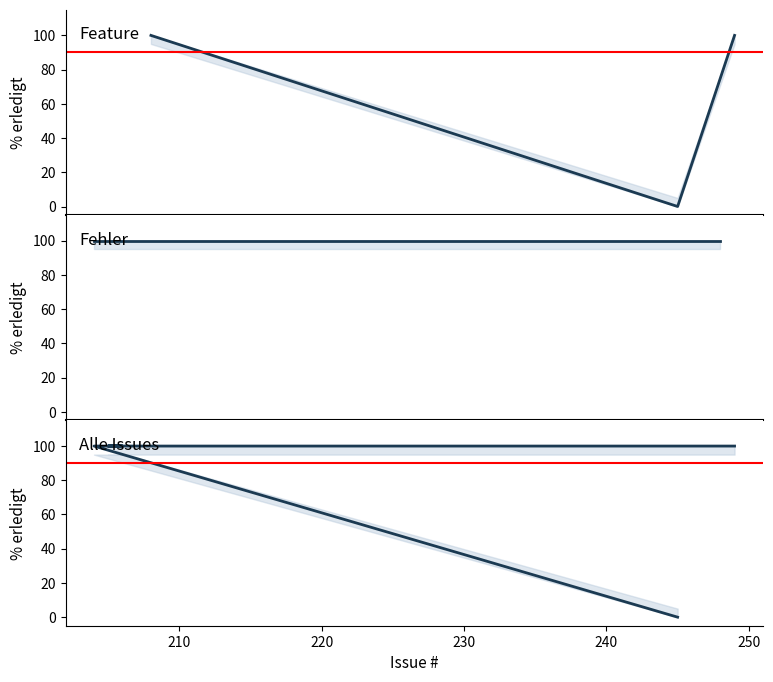

What is the ratio of the value at 249 to the value at 207?

1.0